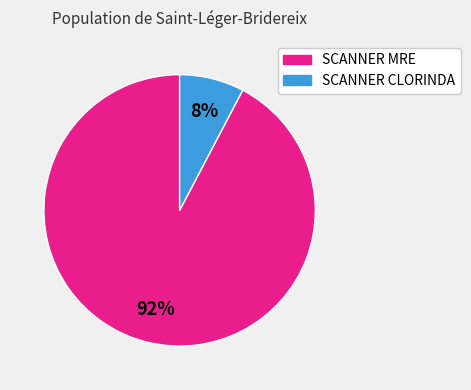

What is the ratio of the value at SCANNER CLORINDA to the value at SCANNER MRE?

0.1